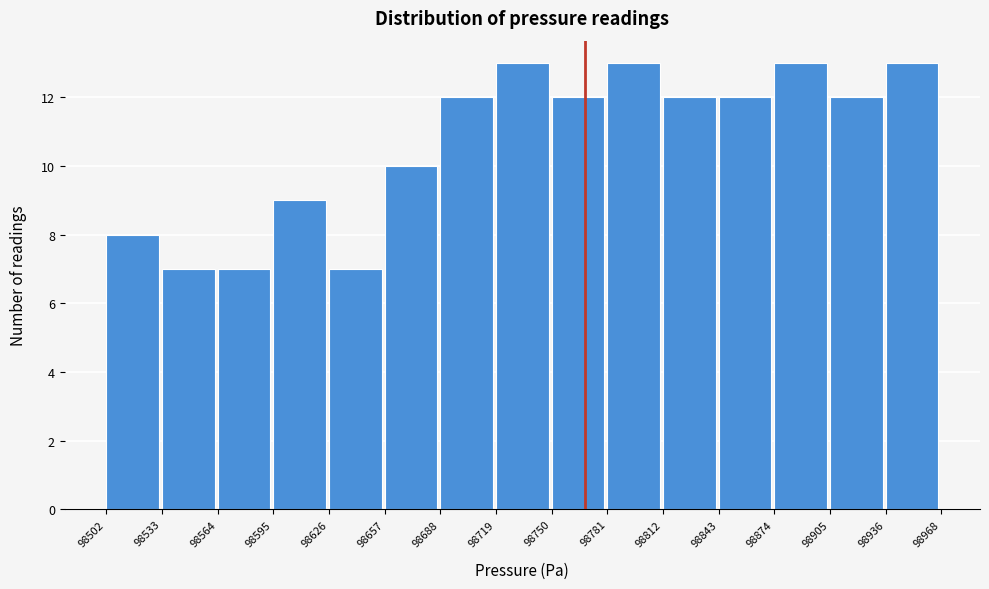

How tall is the bar that spans 98657 to 98688 on the x-axis? The values are not printed on the chart, so give them approximately, as read against the axis.

10